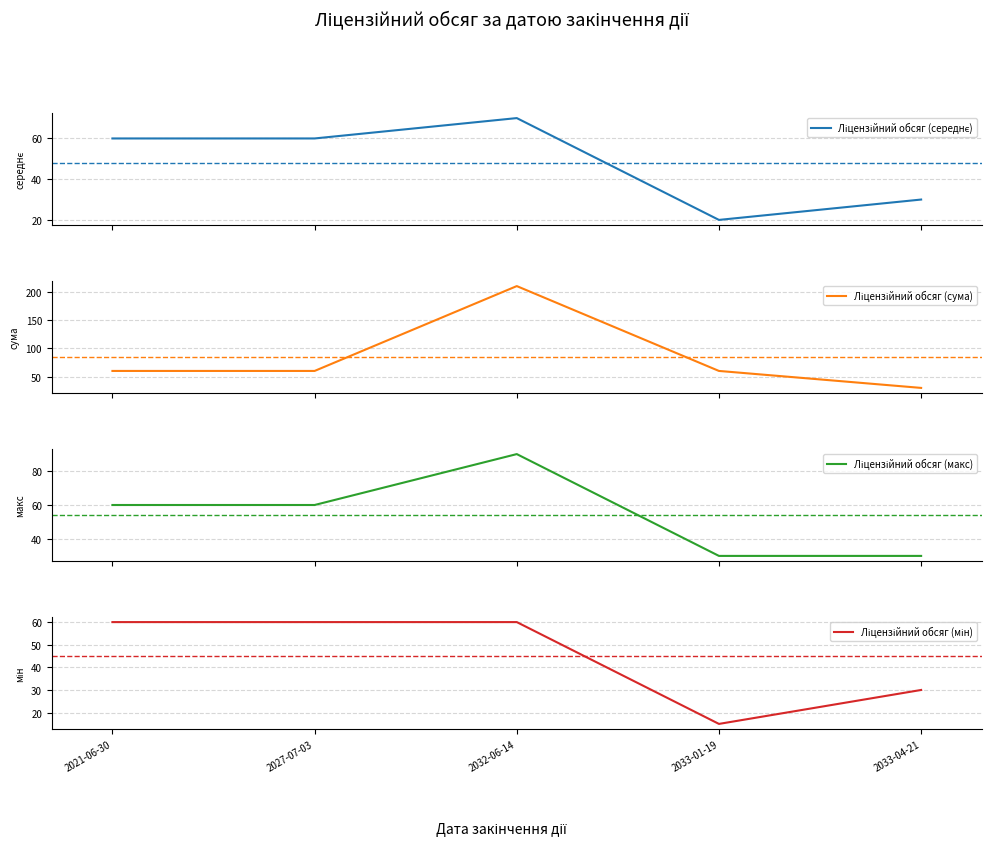

Between 2033-01-19 and 2033-04-21, which series saw the biggest shift?

Ліцензійний обсяг (сума)